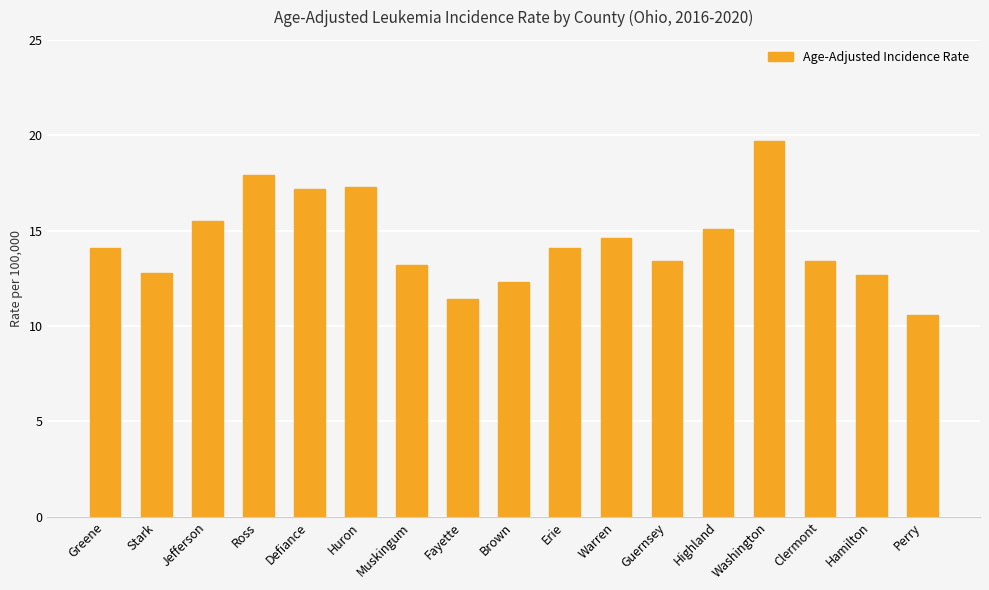

True or false: the data shows 11.4 at Fayette.

True